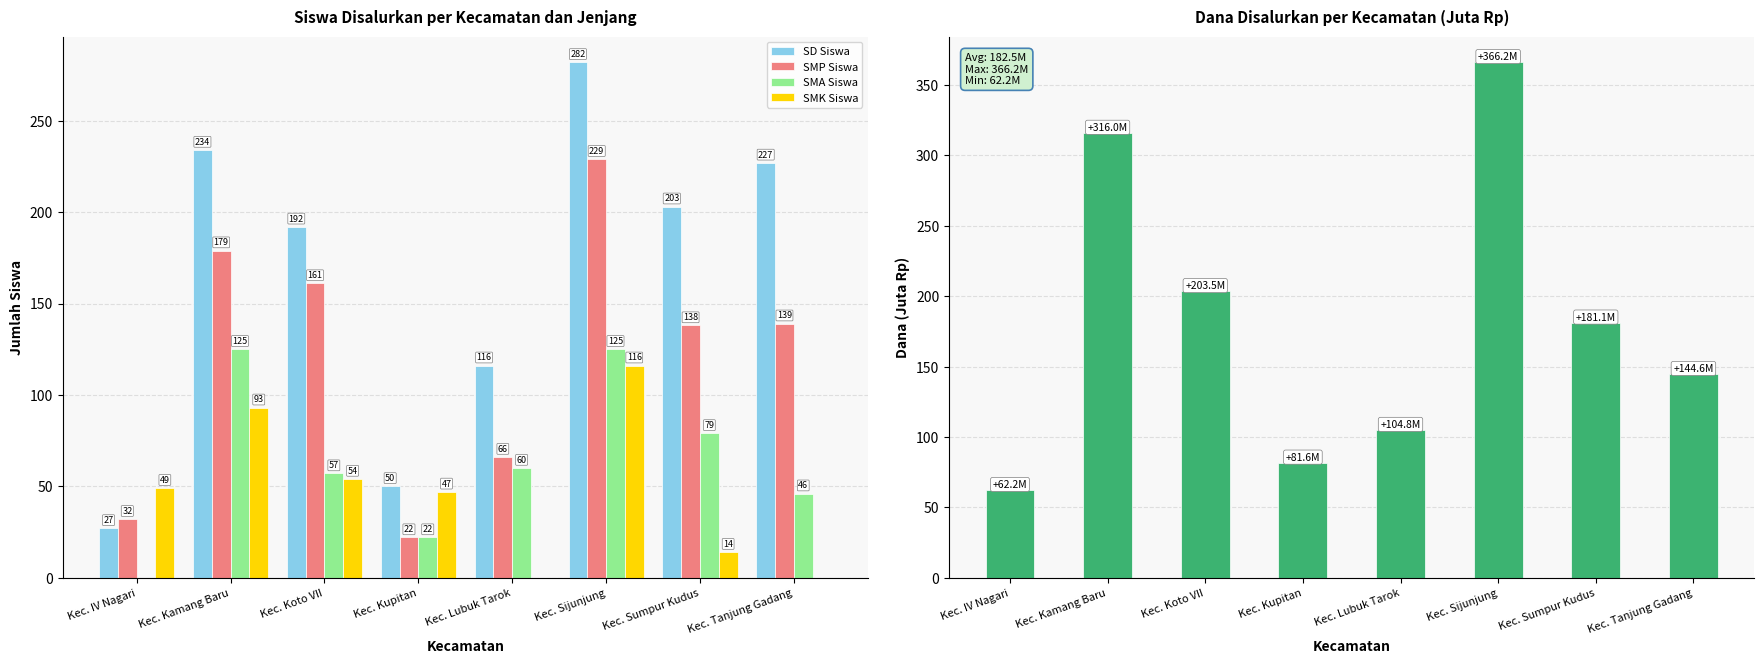

What is the label of the 1st bar from the right?

Kec. Tanjung Gadang